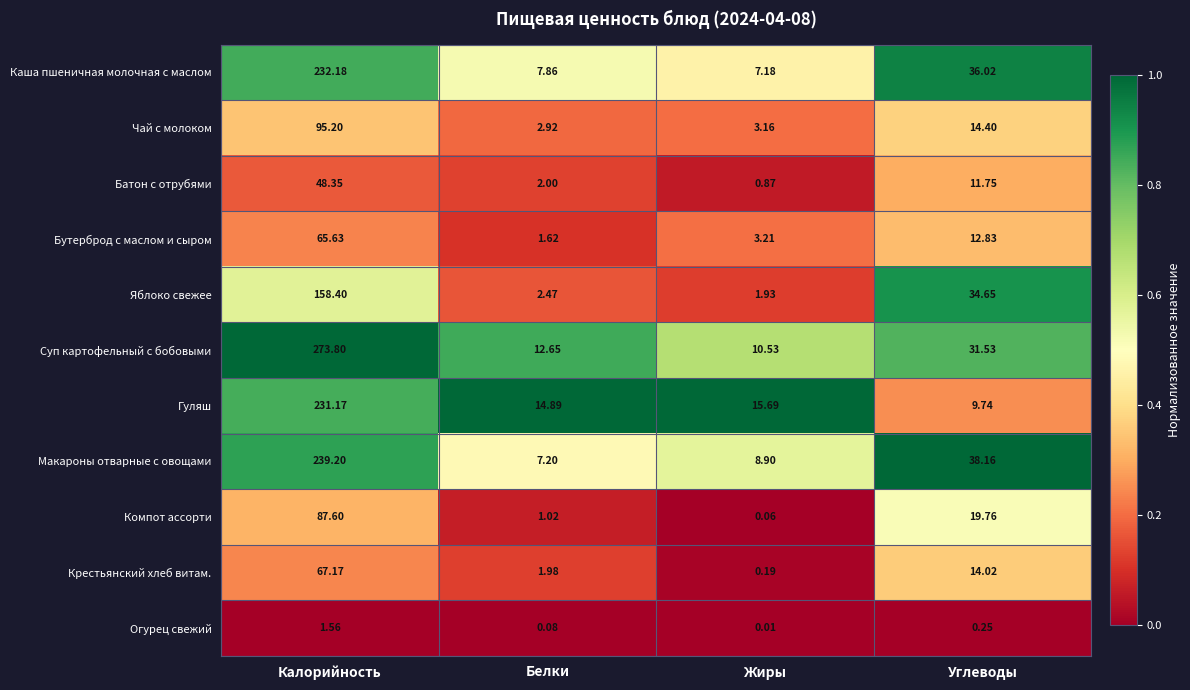

Which category has the lowest value across all series?

Жиры